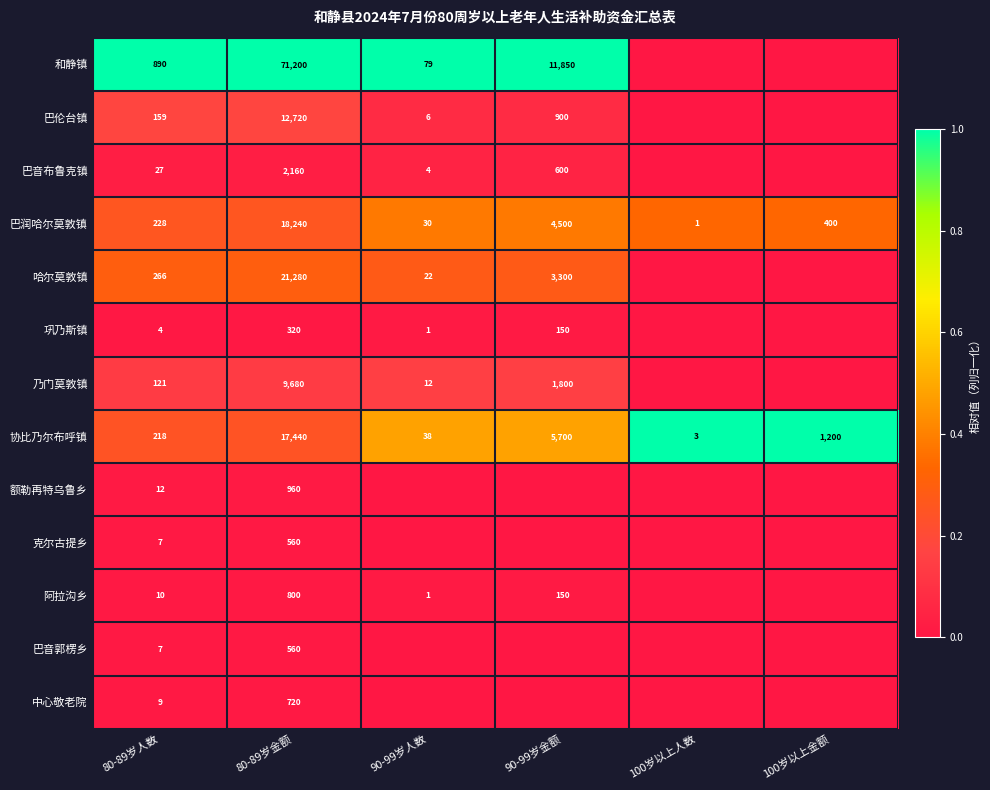

What is the sum of the 乃门莫敦镇 values at 80-89岁金额 and 90-99岁人数?

9692